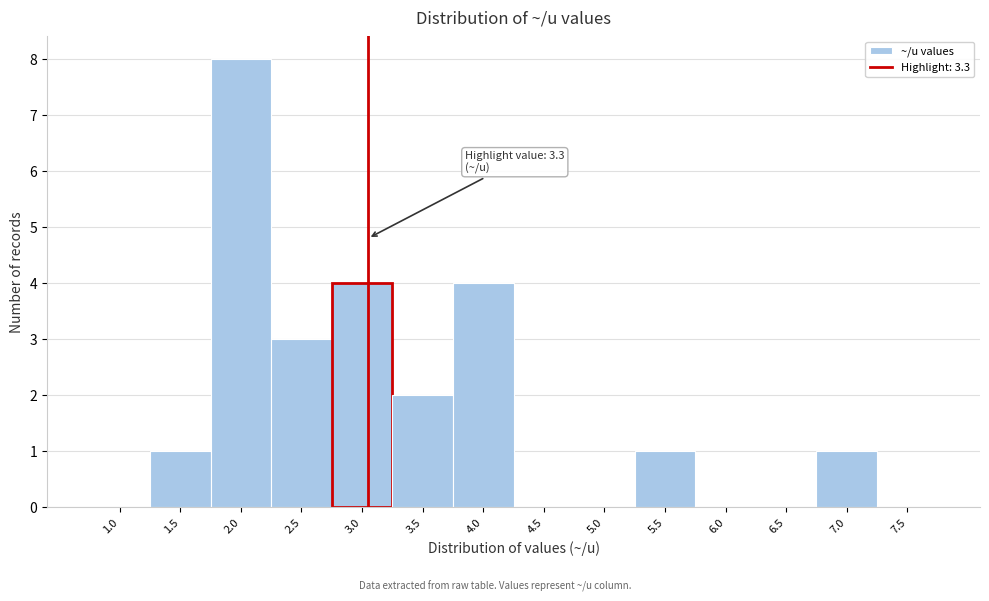

Reading right to left, transcribe all the data shown in this chart.

7.5=0	7.0=1	6.5=0	6.0=0	5.5=1	5.0=0	4.5=0	4.0=4	3.5=2	3.0=4	2.5=3	2.0=8	1.5=1	1.0=0